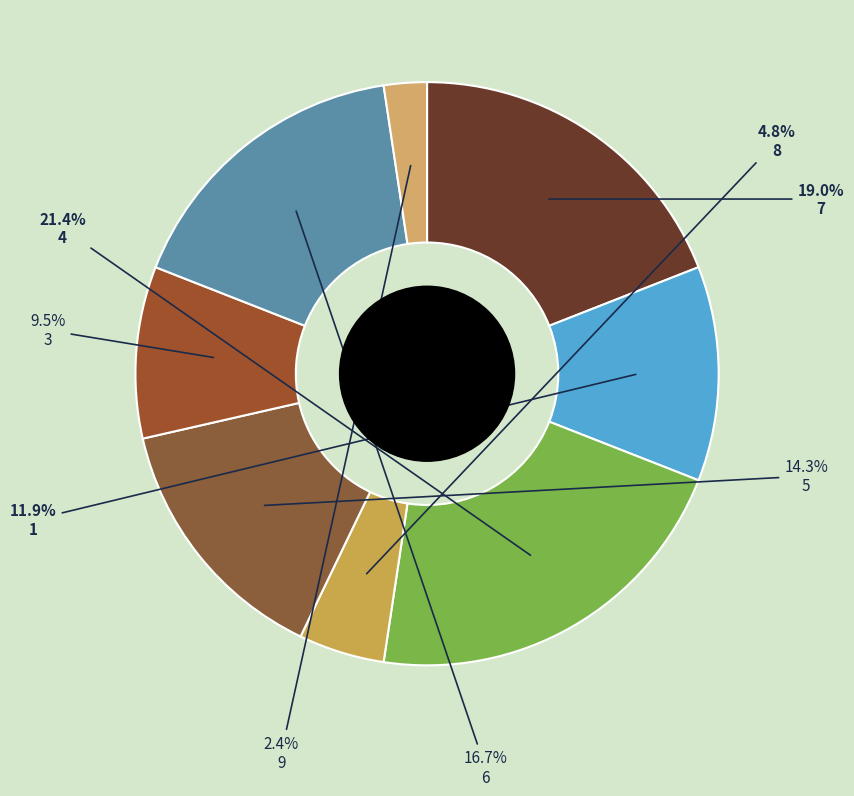

How much of the chart is everything except 7?

81.0%